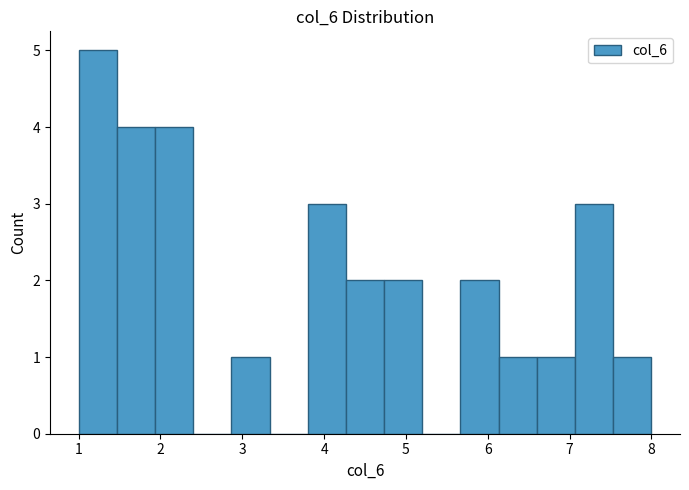

Over which range of the x-axis is the bar tallest?

1.0 to 1.5